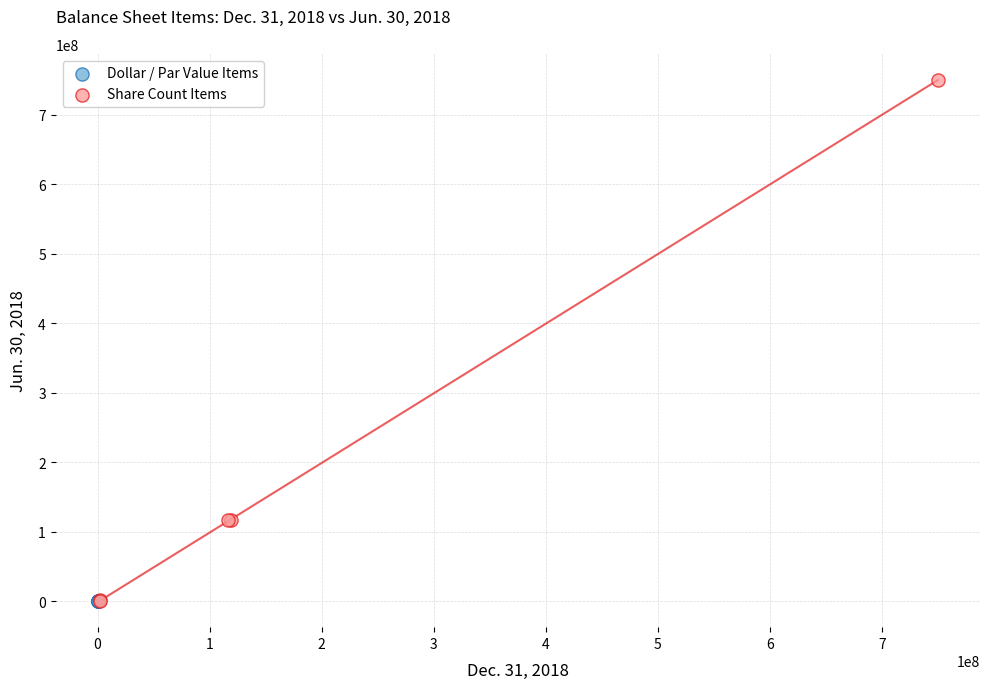

Which series reaches the maximum Y coordinate?

Share Count Items